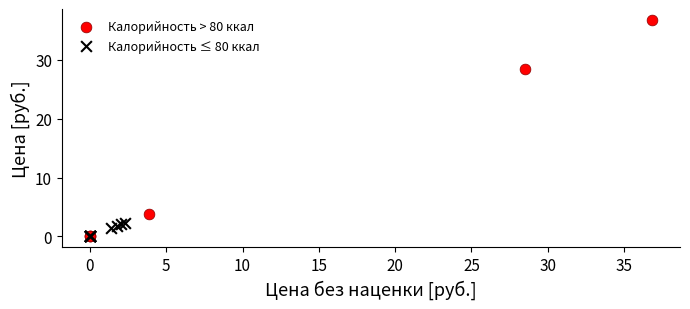

Which series reaches the maximum Y coordinate?

Калорийность > 80 ккал